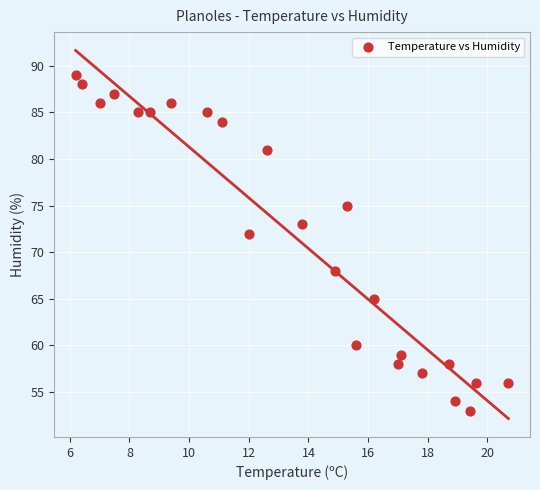

What is the range of Y values (max minus min)?

36